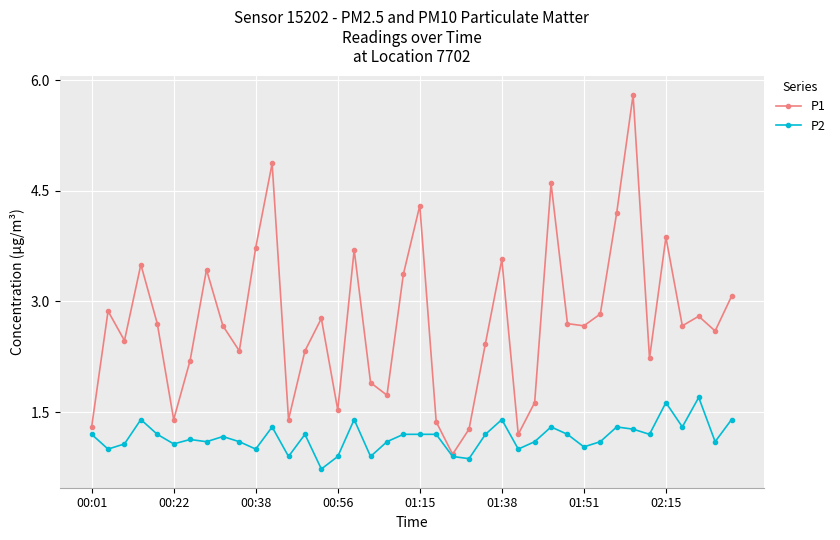

At how many categories does at least one series exceed 3?

13